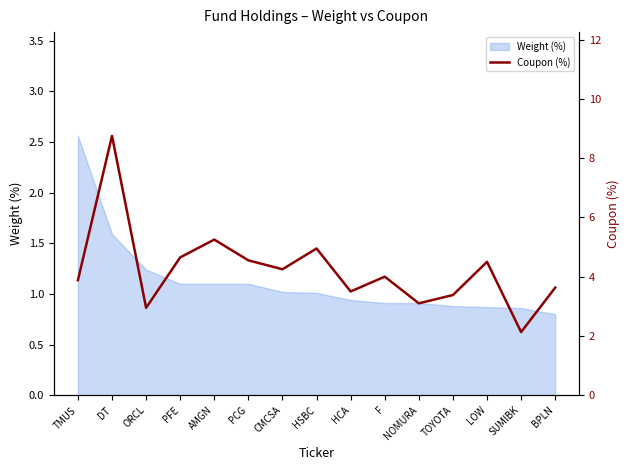

Reading right to left, transcribe all the data shown in this chart.

3.6	2.1	4.5	3.4	3.1	4.0	3.5	5.0	4.2	4.5	5.2	4.7	3.0	8.8	3.9